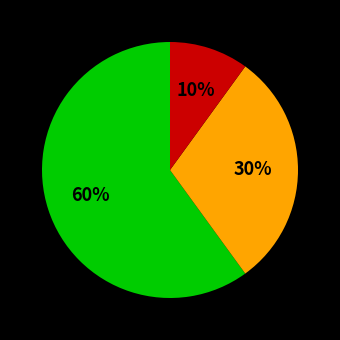

Is there any slice that represents more than half of the pie?

Yes